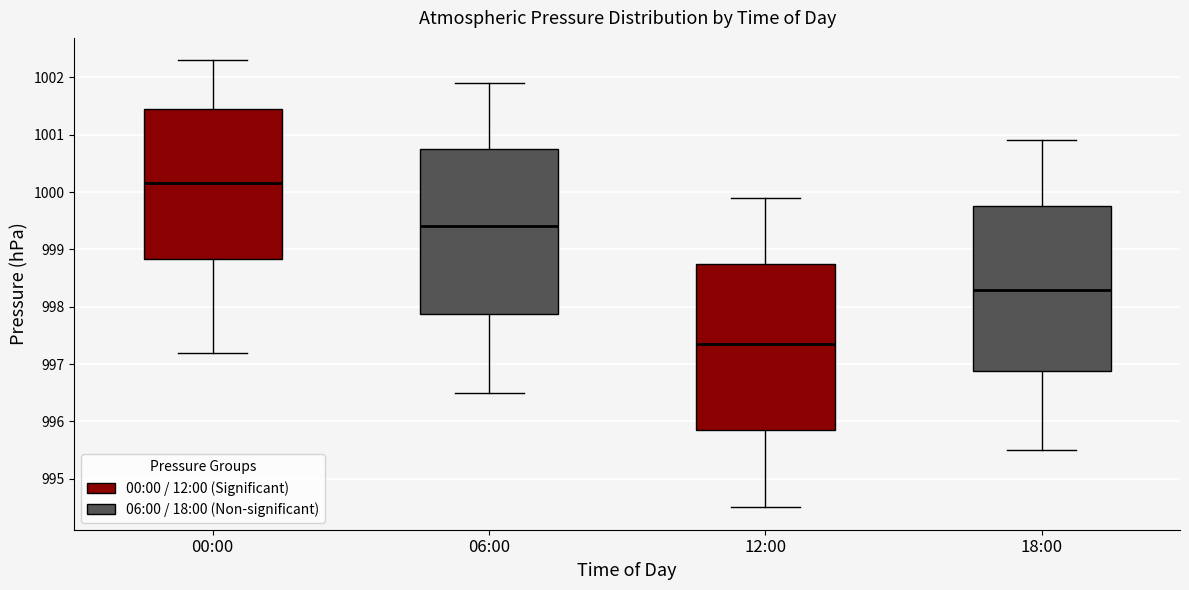

Which box's median line is the lowest?

12:00